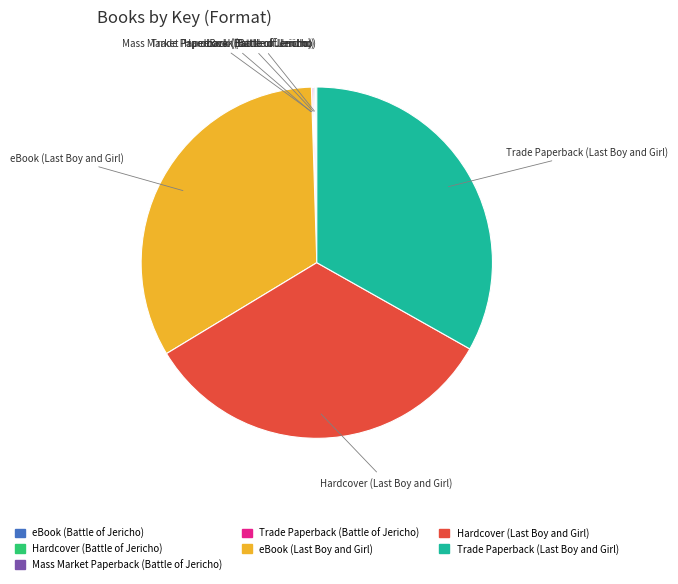

Is there a majority slice in this chart?

No